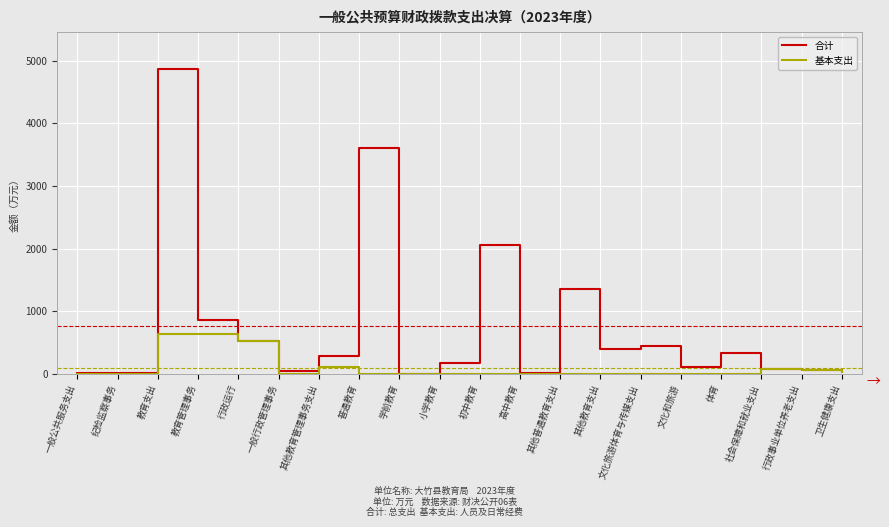

True or false: 合计 has a value of 74.1 at 社会保障和就业支出.

True